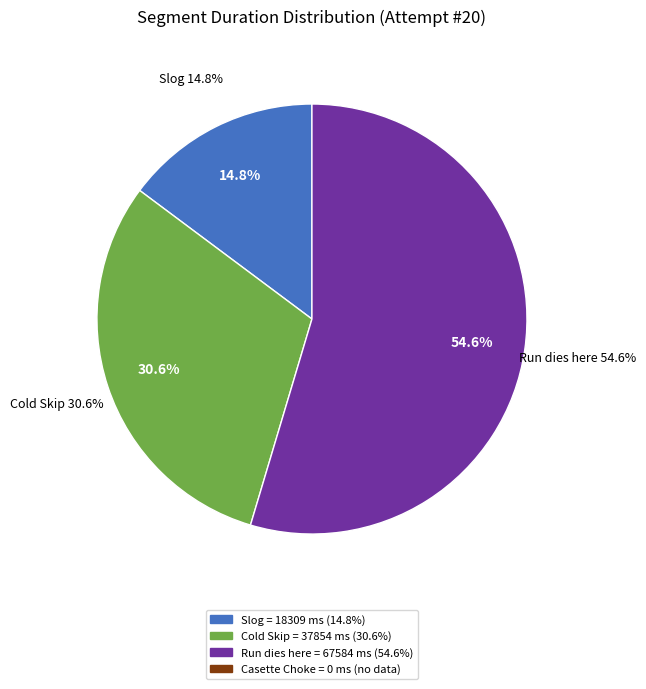

Rank the categories by value from highest to lowest.

Run dies here, Cold Skip, Slog, Casette Choke